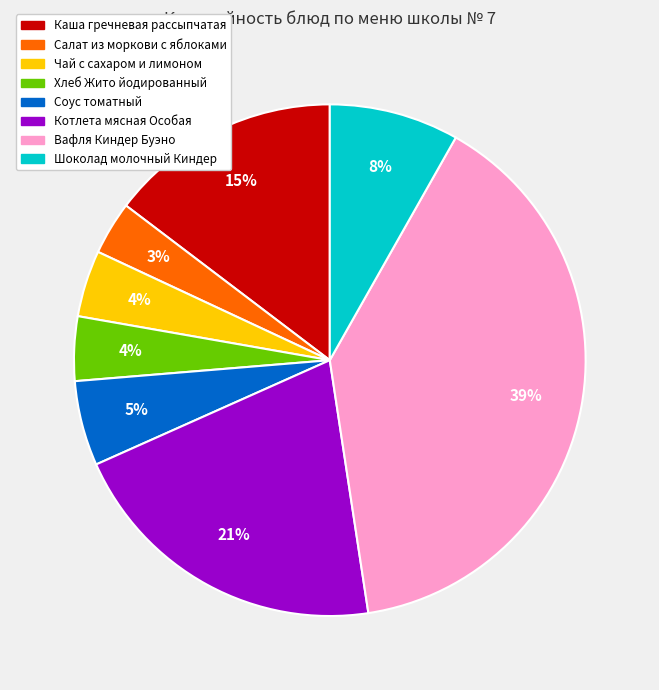

How many slices are in this pie chart?

8